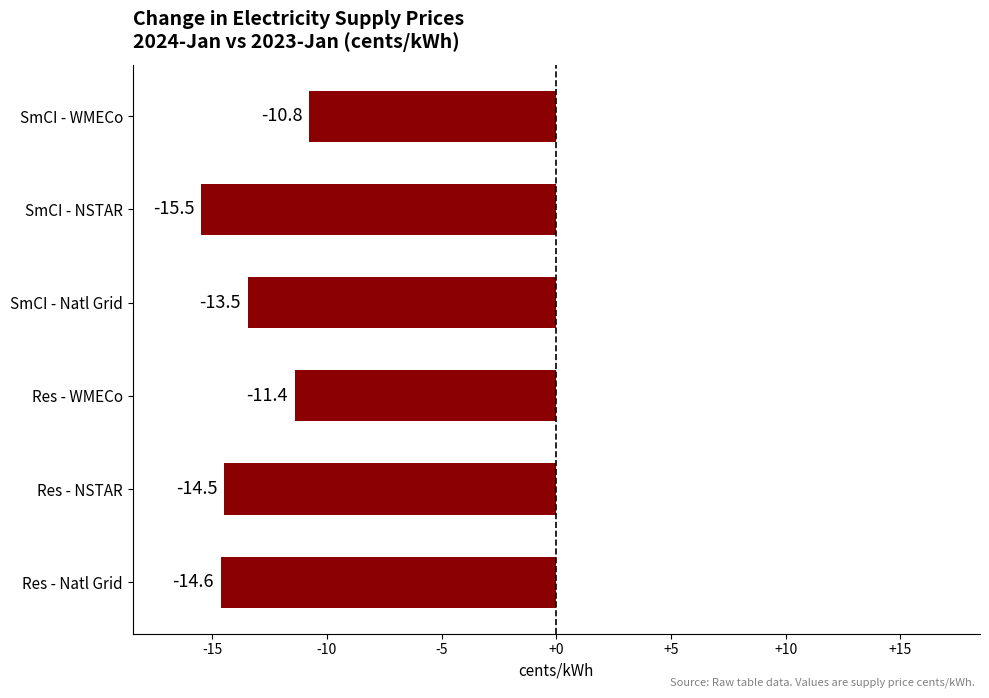

What is the average value?

-13.4